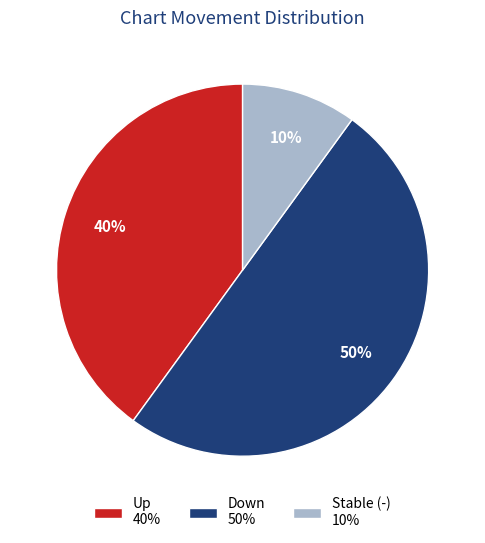

Which category has the smallest portion of the pie?

Stable (-) 10%